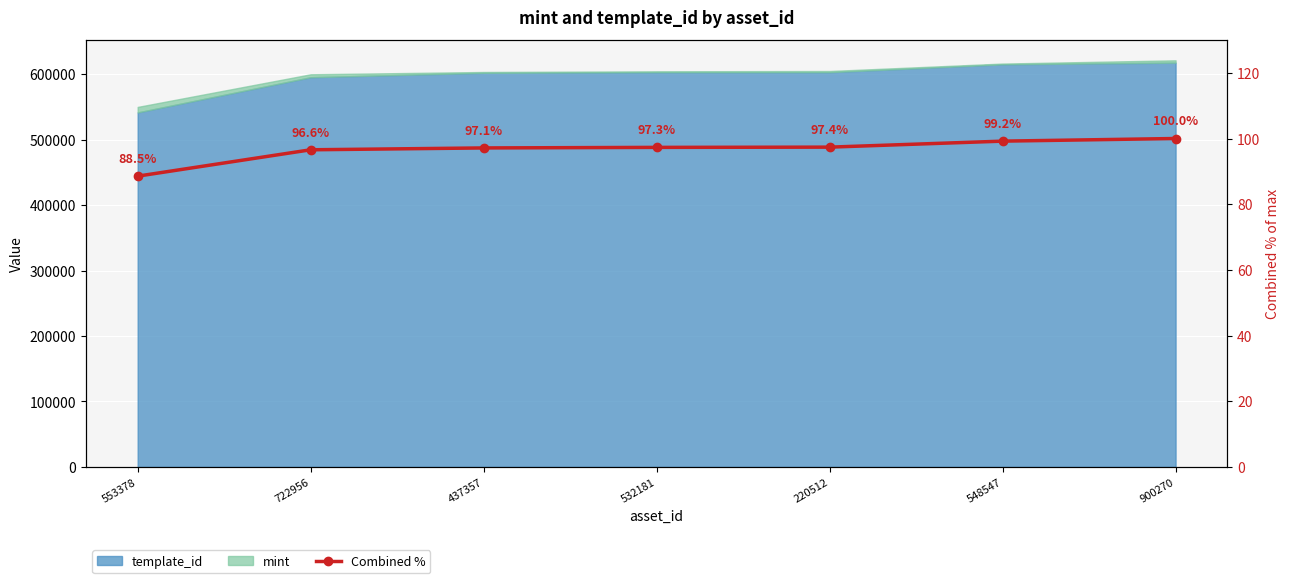

Reading left to right, list all the values displayed in this chart.

88.5	96.6	97.1	97.3	97.4	99.2	100.0